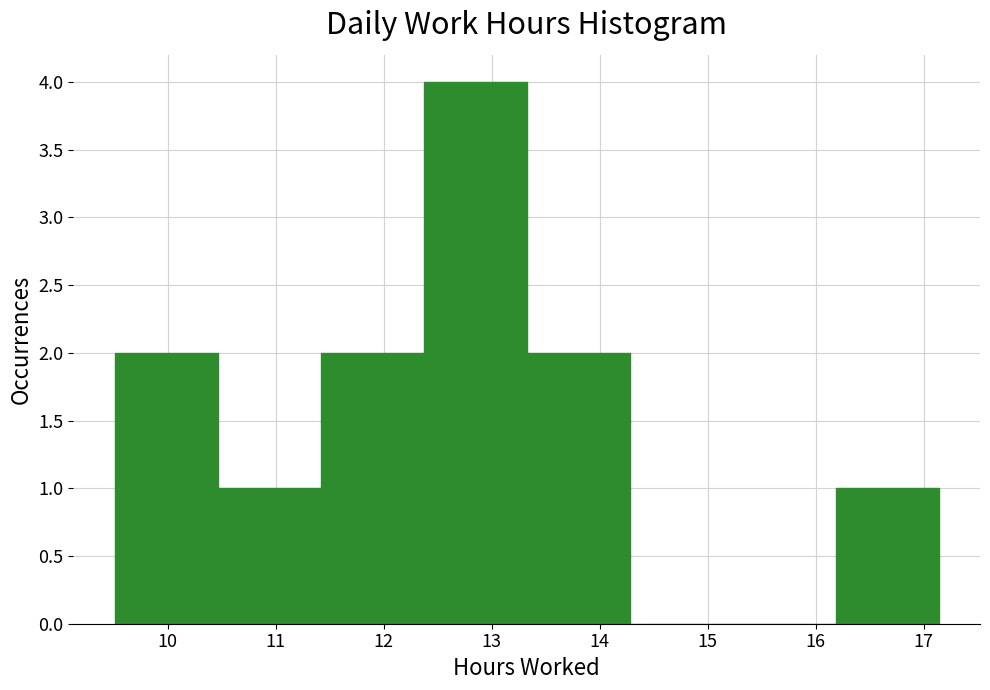

How tall is the bar that spans 12.4 to 13.3 on the x-axis? Neither the bar edges nor the heights are printed on the chart, so give them approximately, as read against the axes.

4